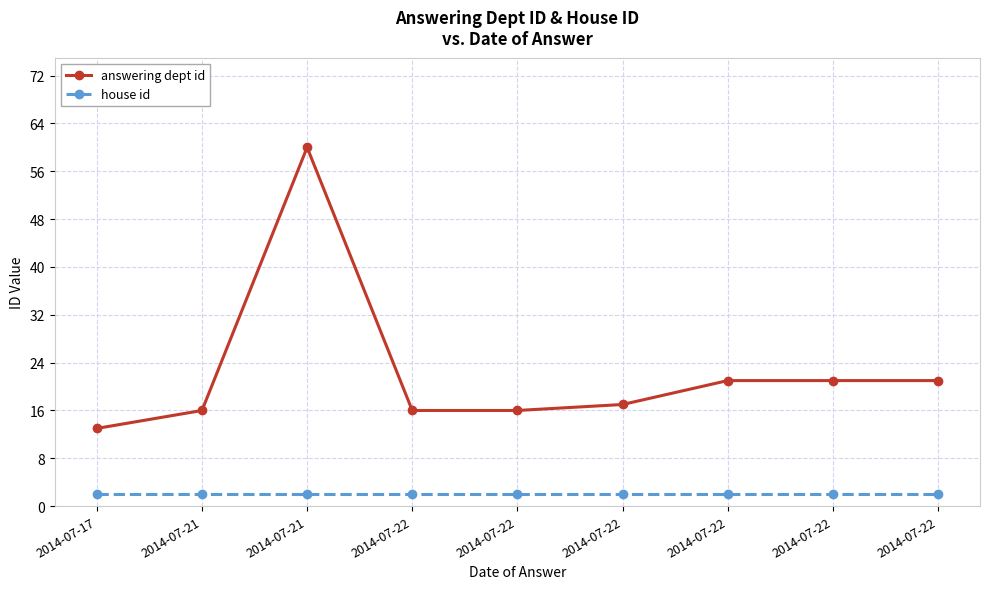

How many categories are shown in the chart?

9